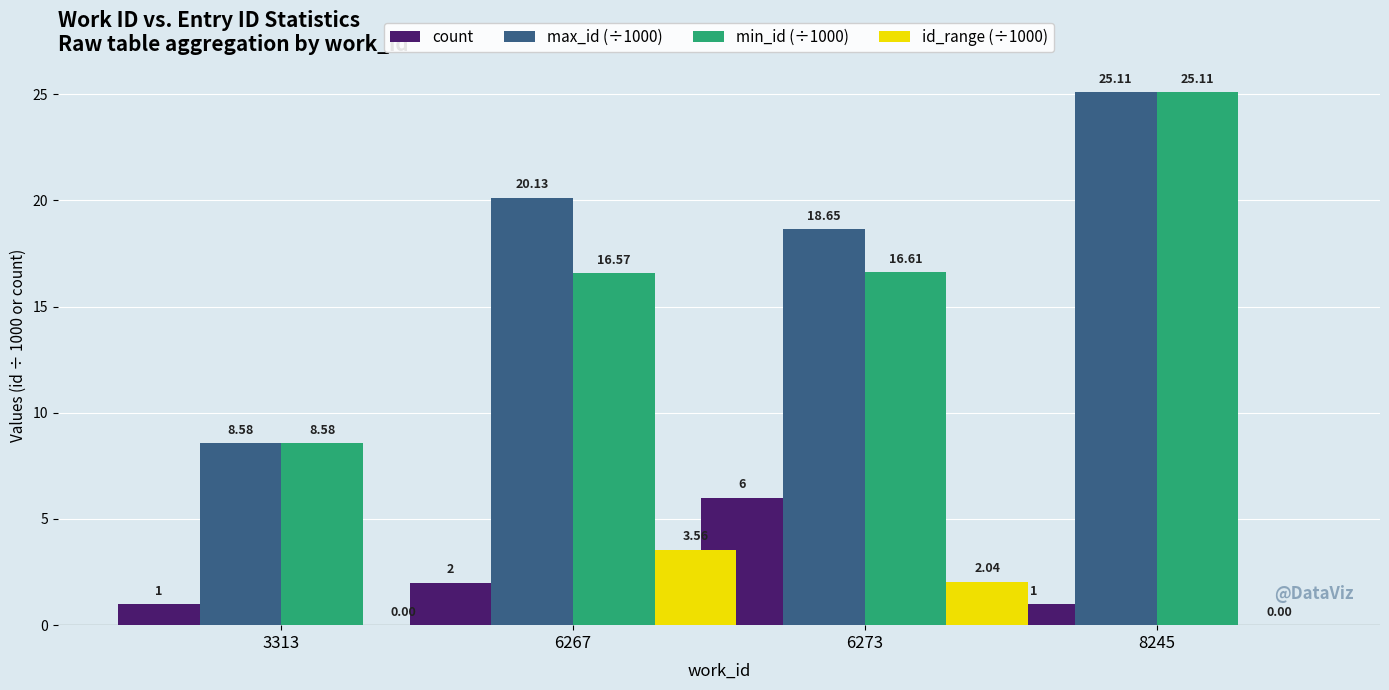

Between 6267 and 8245, which series saw the biggest shift?

min_id (÷1000)